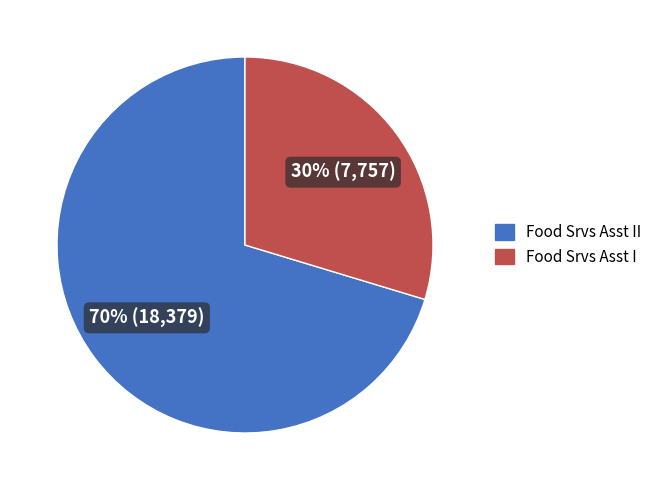

Does any single category account for the majority?

Yes